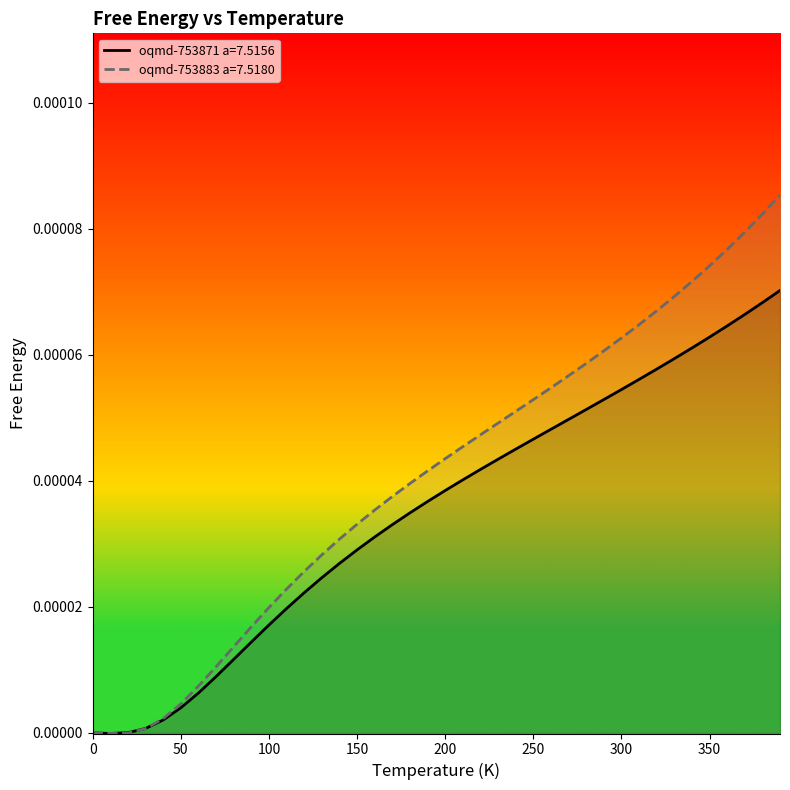

Between which two adjacent categories do oqmd-753871 a=7.5156 and oqmd-753883 a=7.5180 first intersect?

30.0 and 40.0